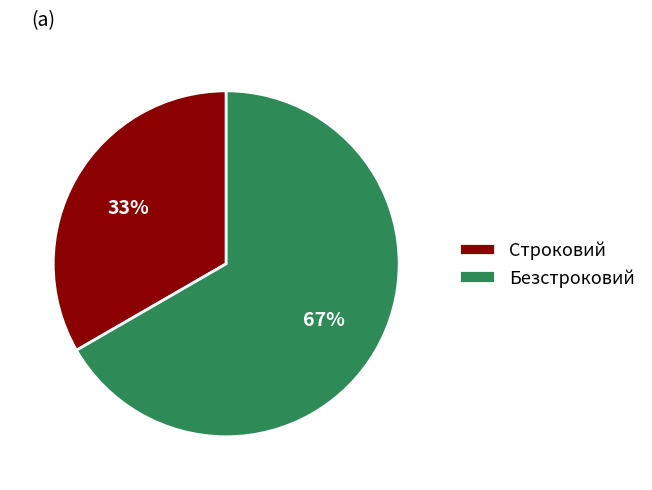

What percentage is the Строковий slice, to the nearest percent?

33%